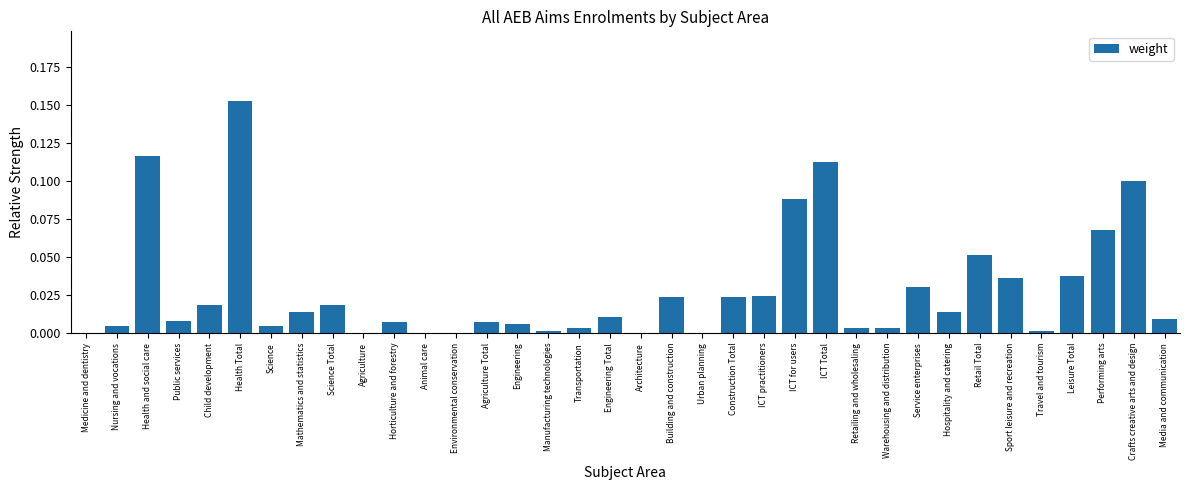

The value at Animal care is -0.1. True or false?

False